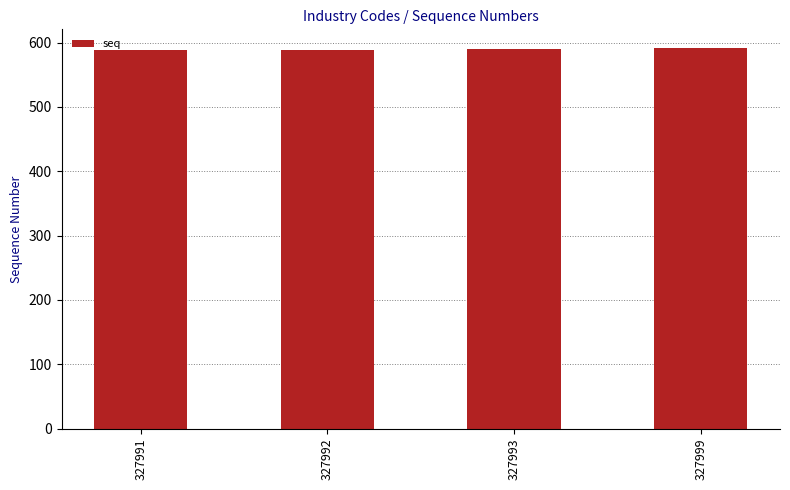

What is the smallest value displayed?

588